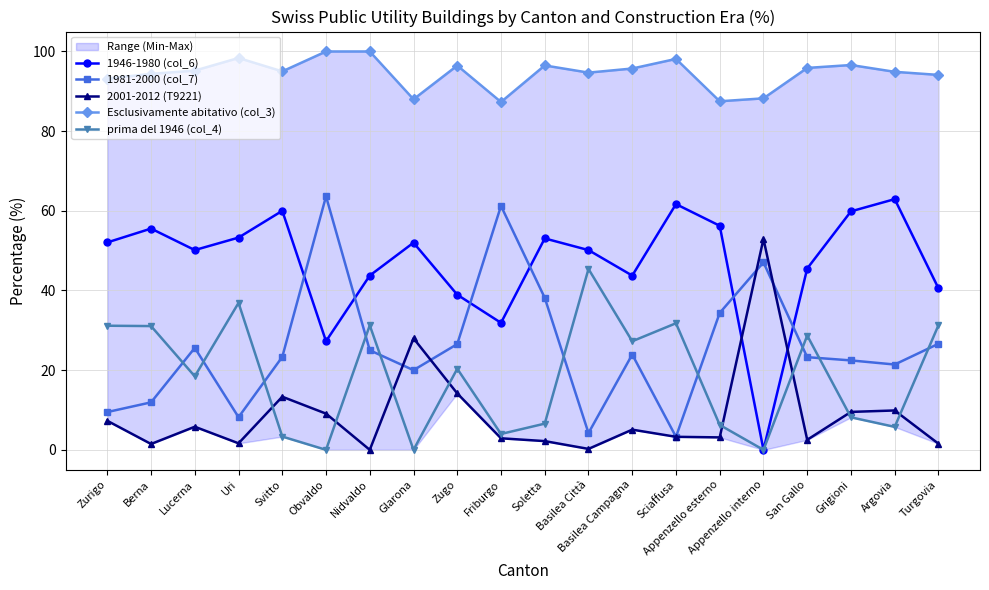

What are all the series names shown in the legend?

1946-1980 (col_6), 1981-2000 (col_7), 2001-2012 (T9221), Esclusivamente abitativo (col_3), prima del 1946 (col_4)